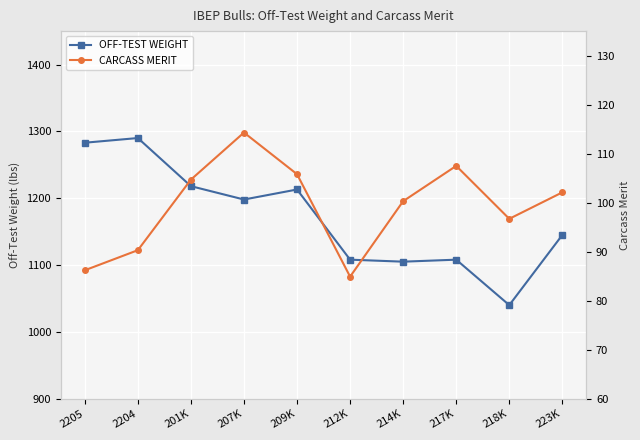

Is the value of CARCASS MERIT at 207K greater than the value of OFF-TEST WEIGHT at 217K?

No